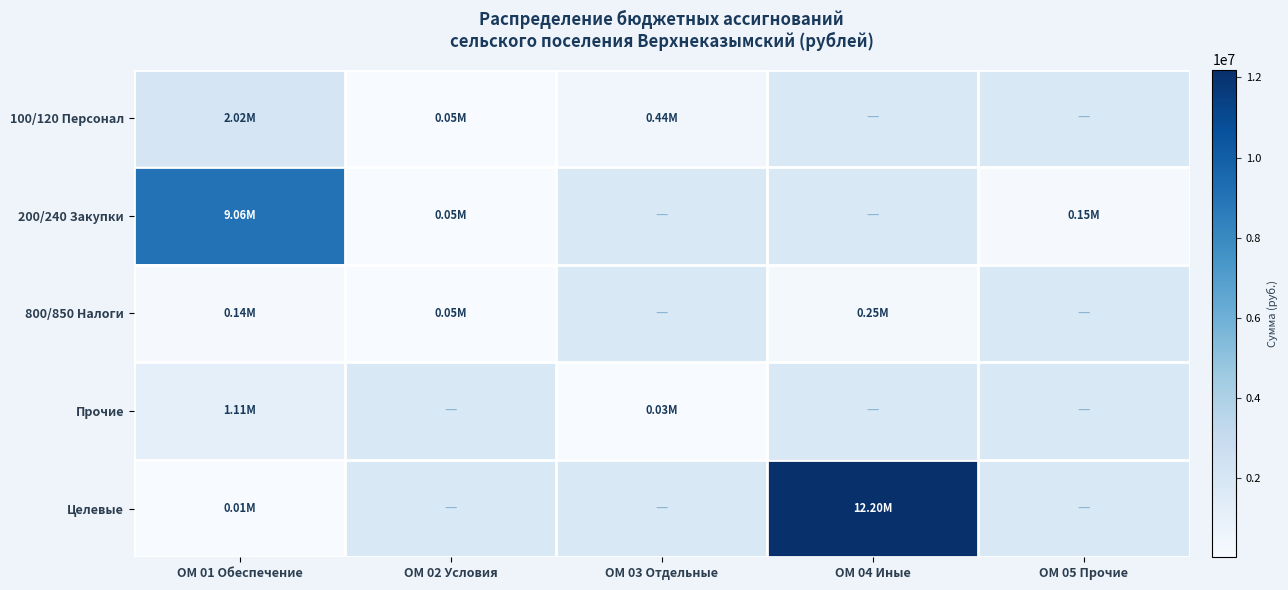

True or false: 800/850 Налоги has a value of 144515.6 at ОМ 04 Иные.

False